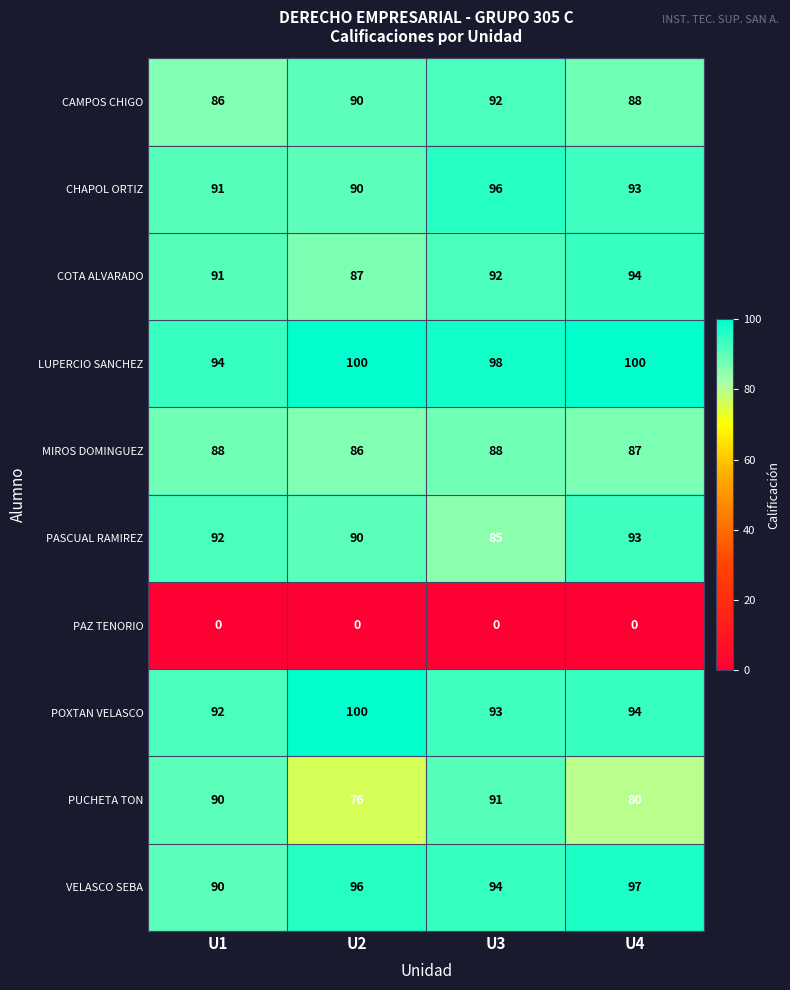

What is the minimum value for CHAPOL ORTIZ?

90